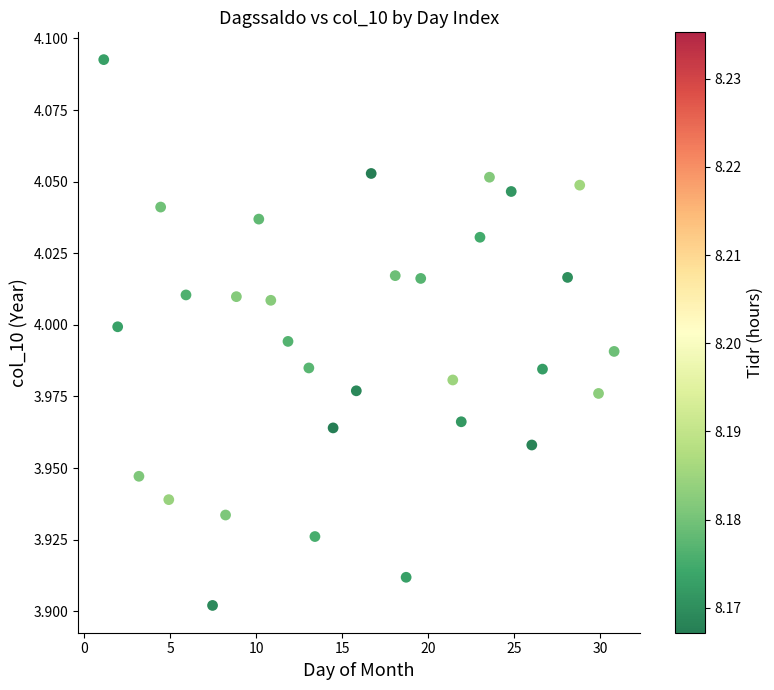

What is the range of X values (max minus min)?

29.7